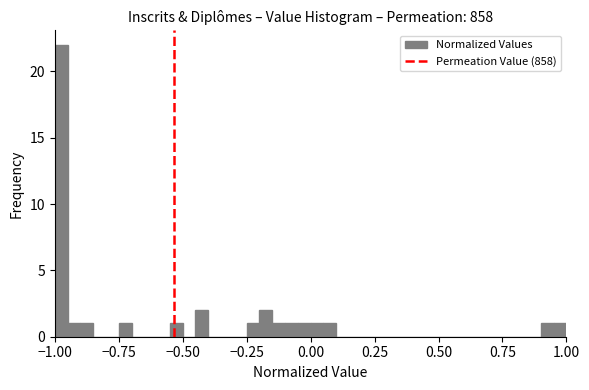

Around what value on the x-axis is the tallest bar? Give the approximate position of its centre, as read against the axis.

-0.95